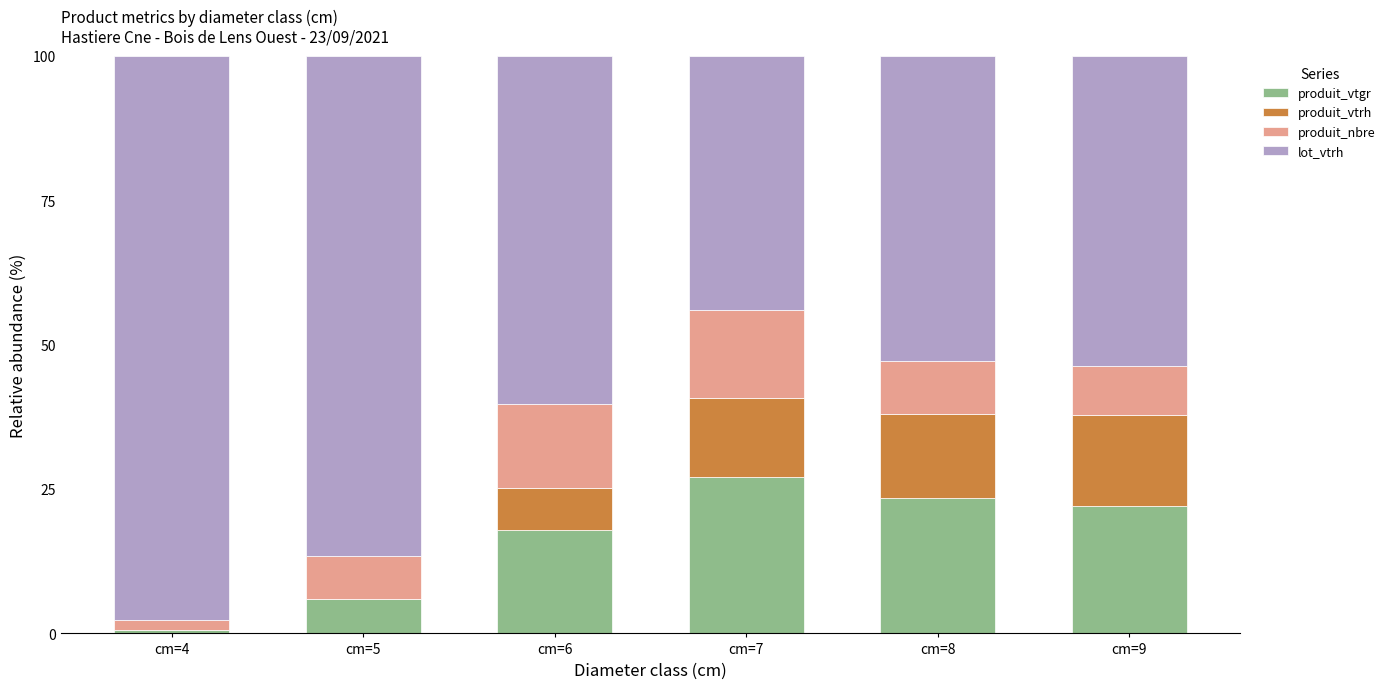

What is the maximum value for produit_vtgr?

27.1